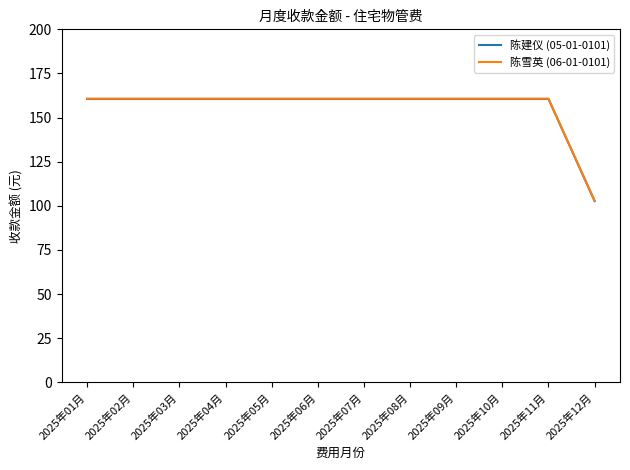

What are all the series names shown in the legend?

陈建仪 (05-01-0101), 陈雪英 (06-01-0101)